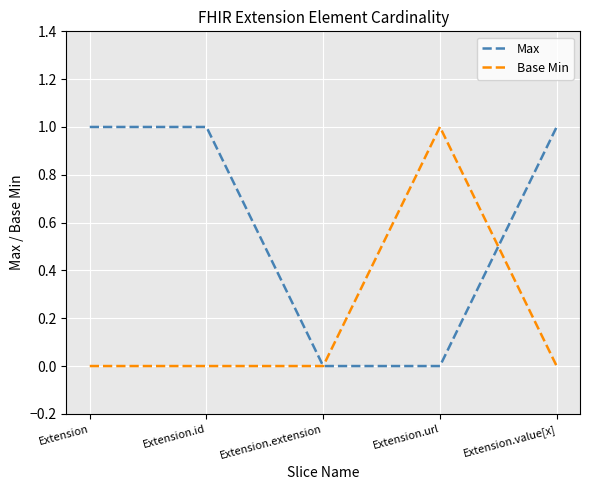

Count the number of data series in this chart.

2